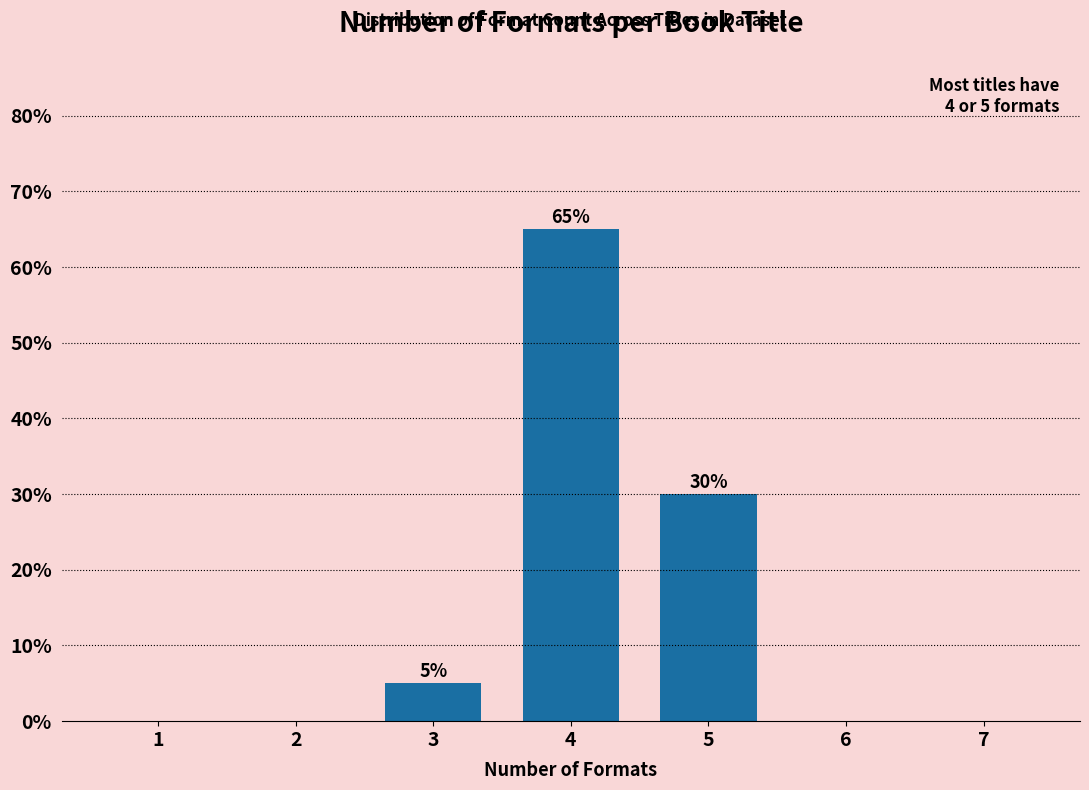

Reading left to right, extract all data points from this chart.

1=0	2=0	3=5	4=65	5=30	6=0	7=0